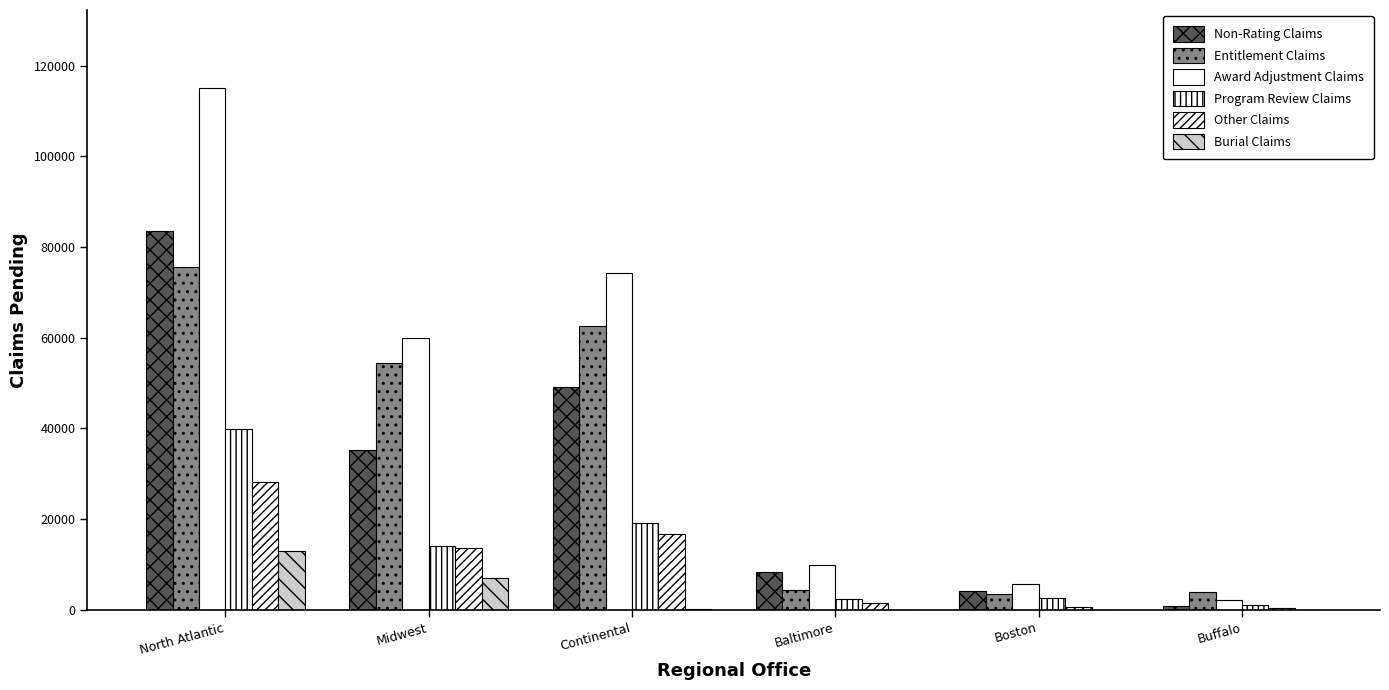

Reading left to right, list all the values displayed in this chart.

Non-Rating Claims: 83510	35169	49033	8370	4111	916
Entitlement Claims: 75541	54306	62680	4286	3525	3970
Award Adjustment Claims: 115025	59995	74375	9923	5593	2032
Program Review Claims: 39924	14149	19144	2412	2661	970
Other Claims: 28060	13571	16695	1418	664	303
Burial Claims: 12943	7085	52	0	0	0